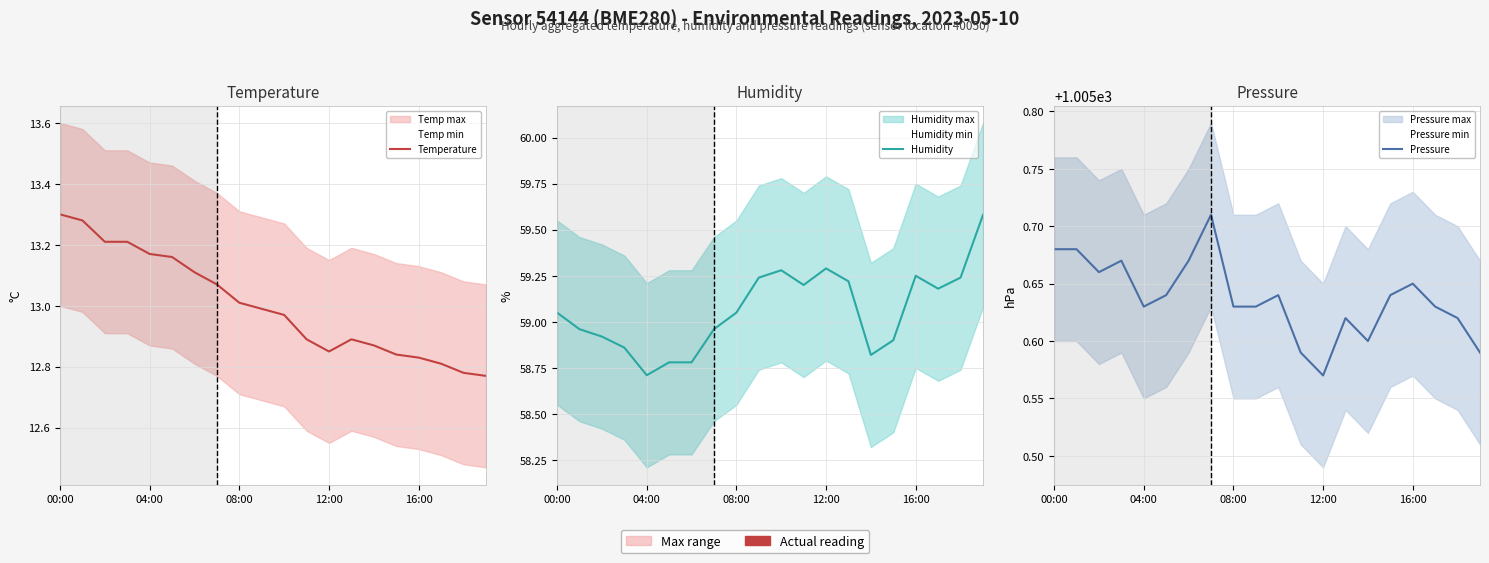

At which category does the chart reach its minimum across all series?

19